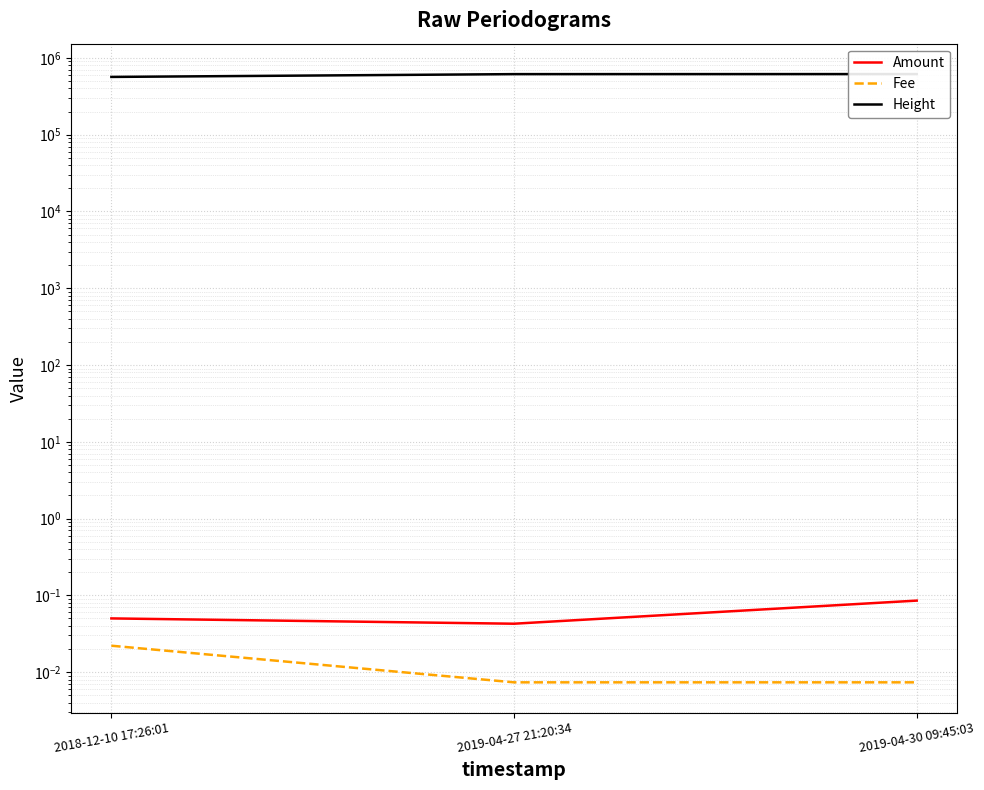

Between 2019-04-27 21:20:34 and 2018-12-10 17:26:01, which is larger?

2018-12-10 17:26:01